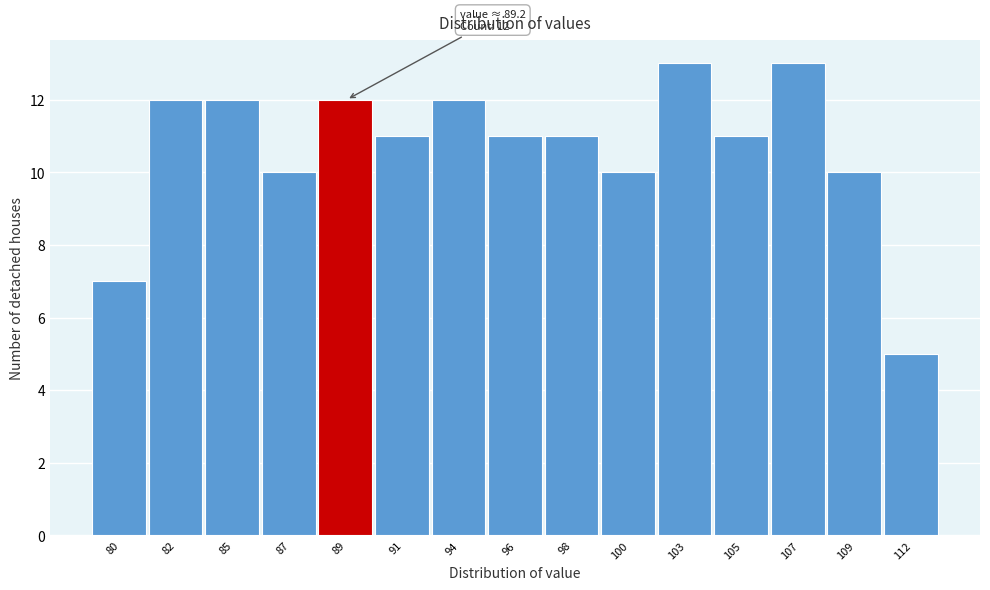

Reading right to left, what are all the values shown in this chart?

112=5	109=10	107=13	105=11	103=13	100=10	98=11	96=11	94=12	91=11	89=12	87=10	85=12	82=12	80=7